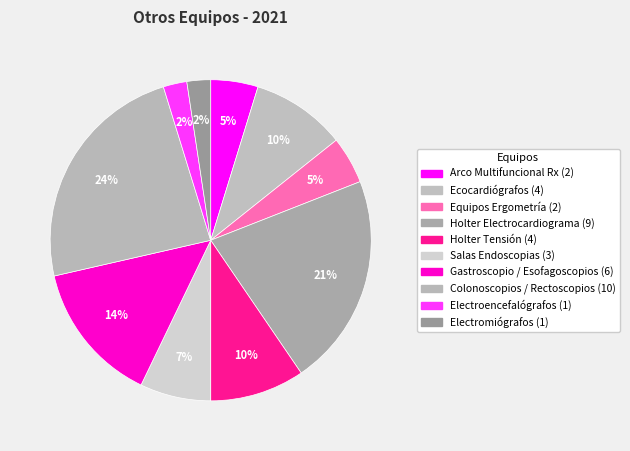

Does Holter Electrocardiograma account for over 50% of the chart?

No